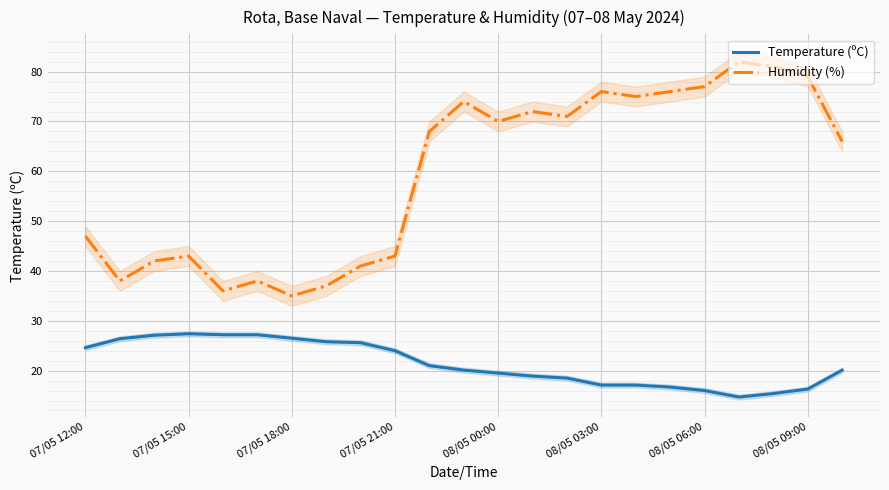

The value of Humidity (%) at 07/05 18:00 is 22.1. True or false?

False